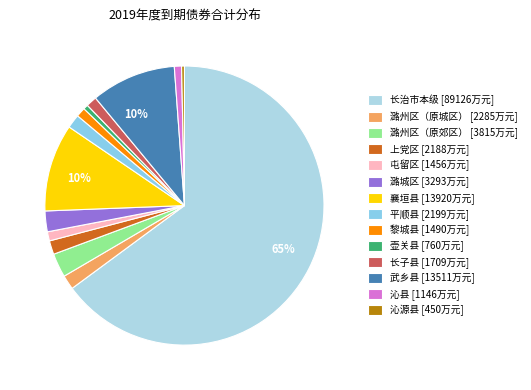

How many segments does this pie chart have?

14